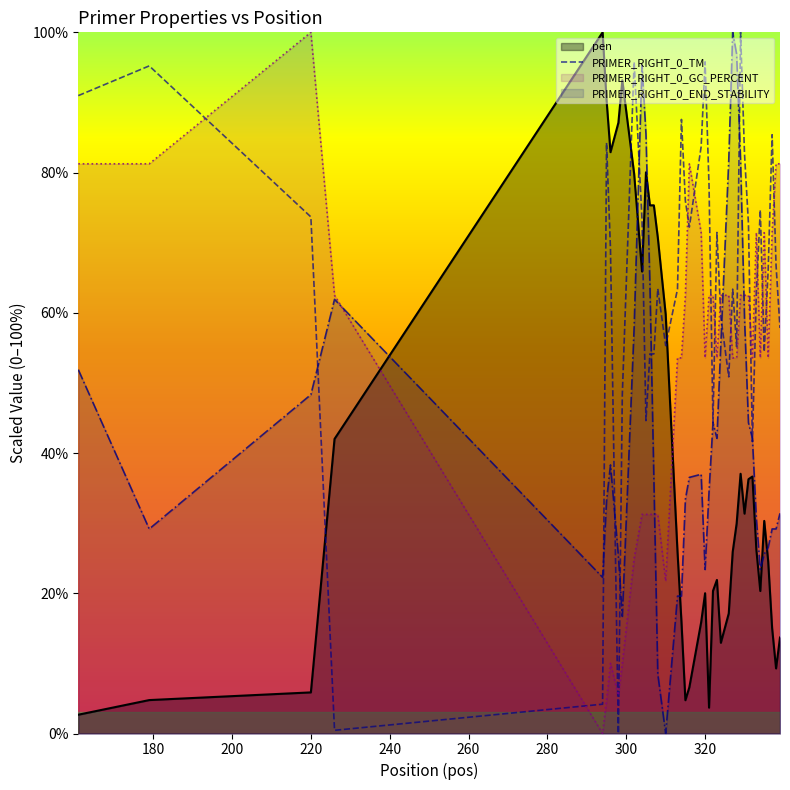

True or false: pen has more than 1 points higher than both neighbors.

True